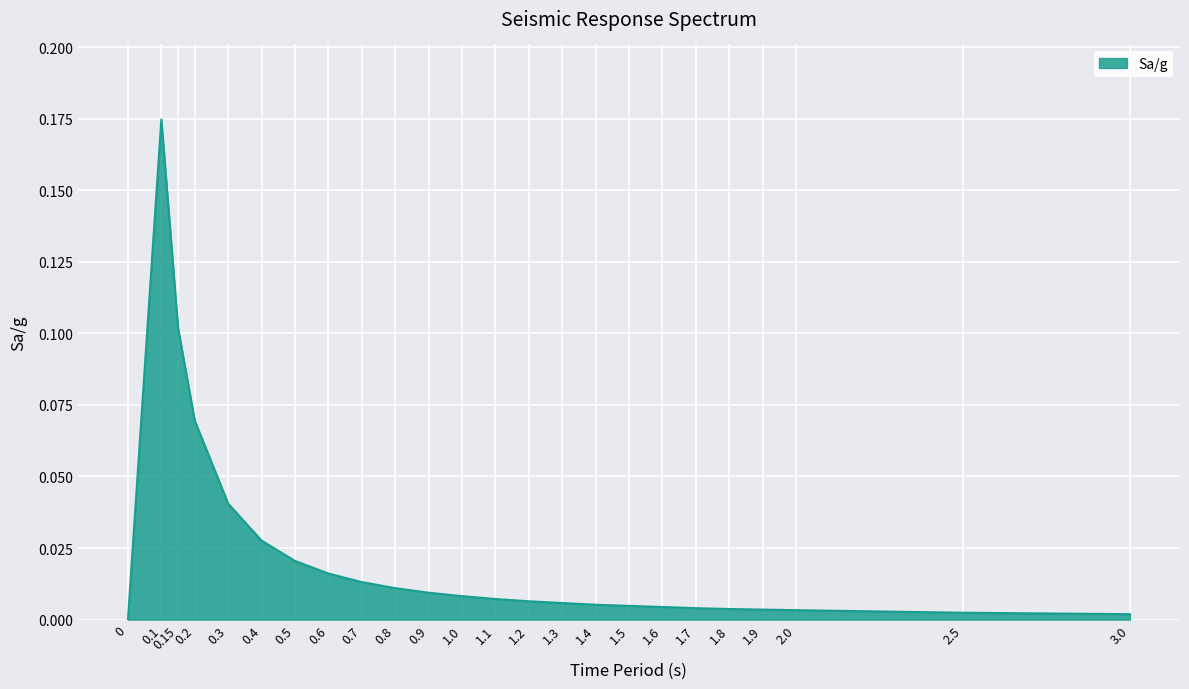

The value at 0.5 is 0.0. True or false?

True